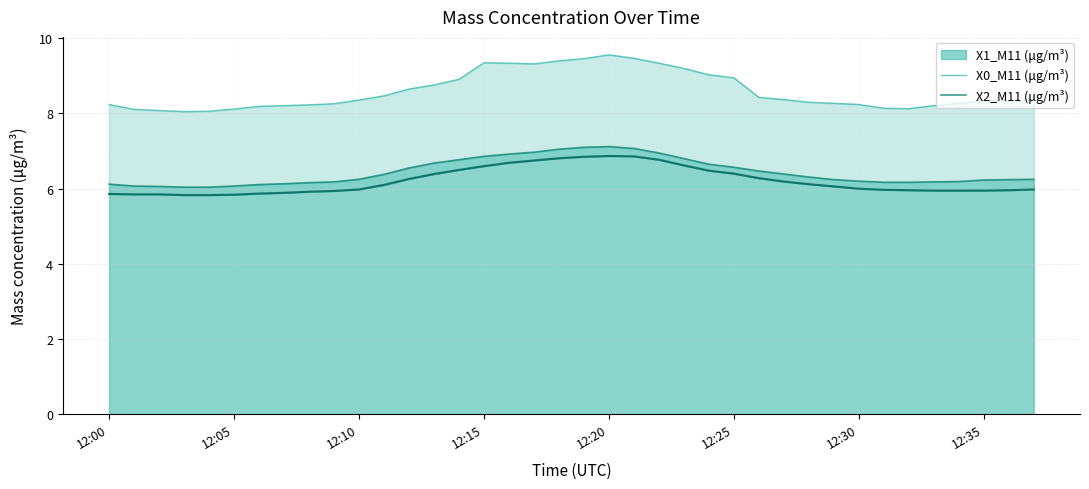

What is the sum of all X0_M11 (μg/m³) values?

326.5